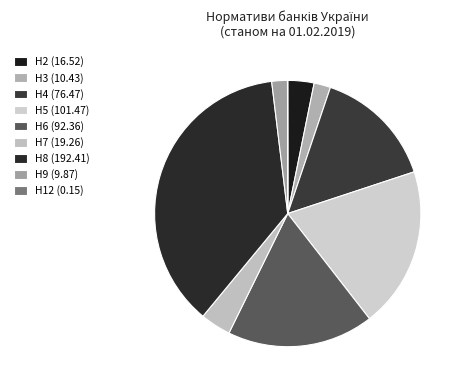

To the nearest percent, what is the difference between the Н6 (92.36) and Н12 (0.15) slice percentages?

18%